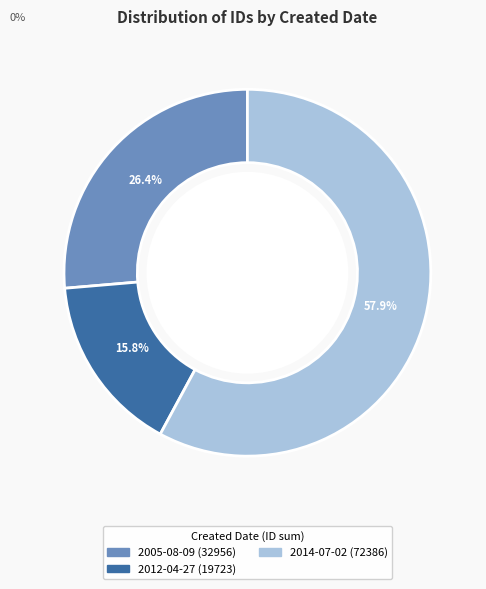

Is there any slice that represents more than half of the pie?

Yes